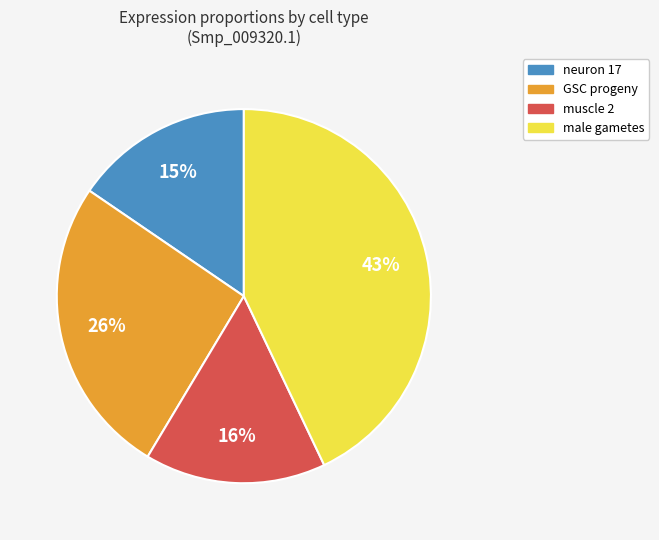

The neuron 17 slice represents 15% of the pie. True or false?

True